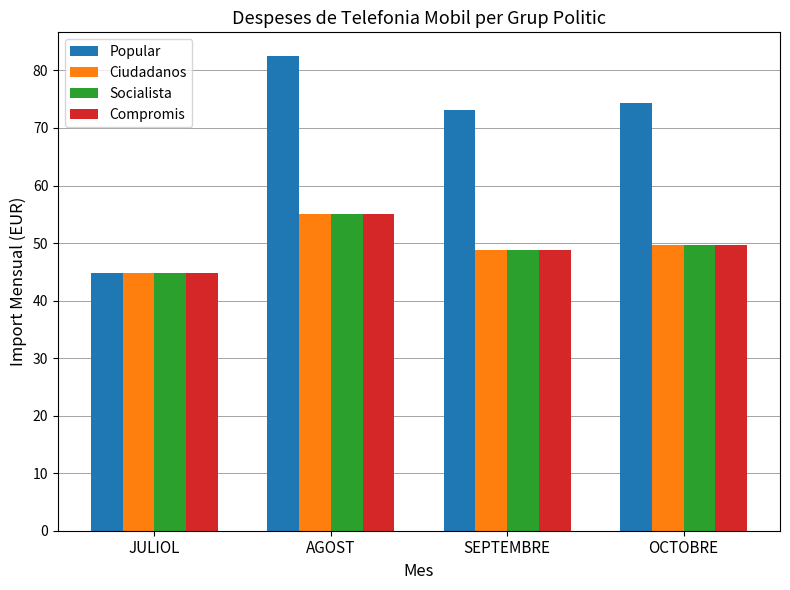

What is the difference between the maximum and minimum values in the Socialista series?

10.2